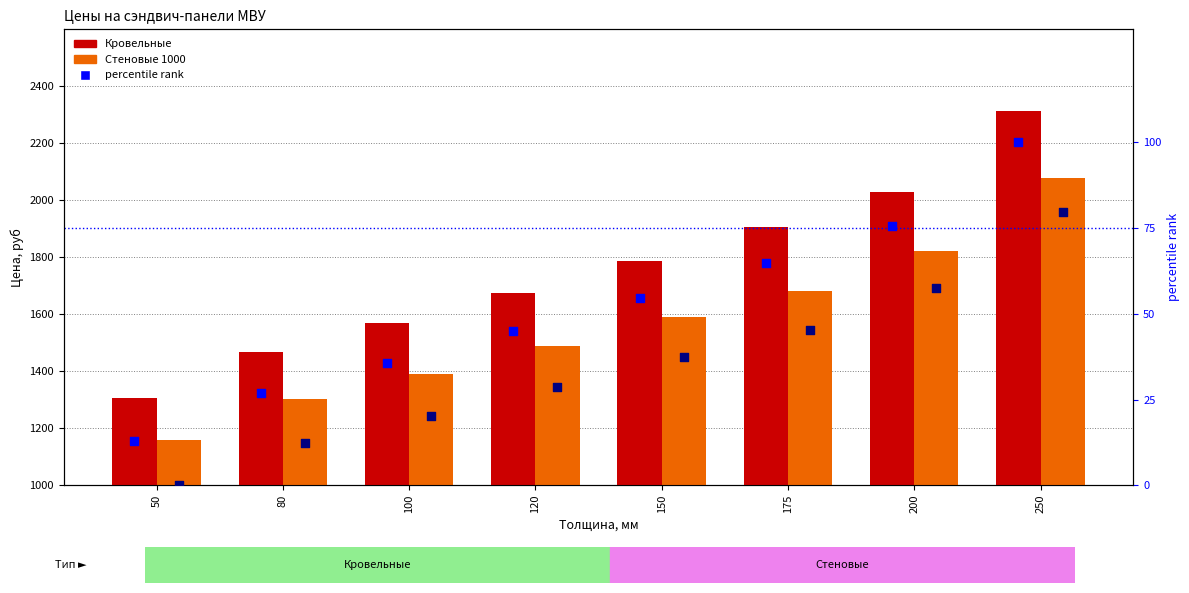

Which series contains the lowest Y value?

percentile rank (Стеновые)